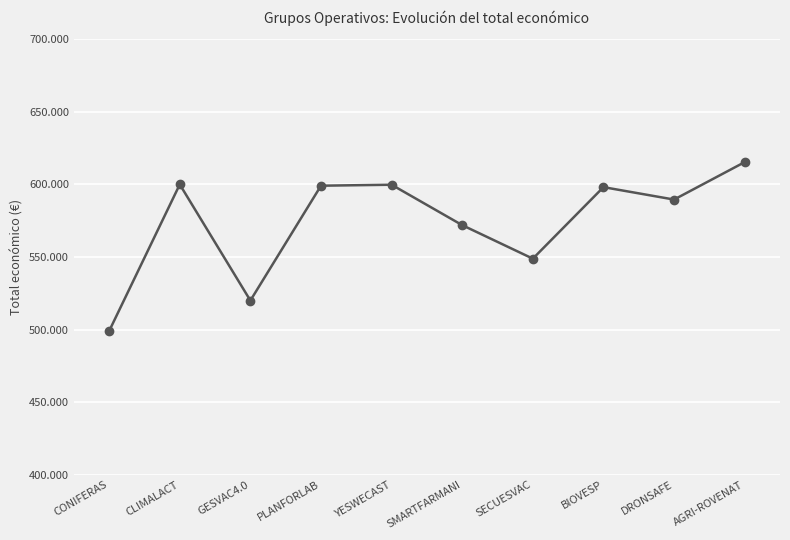

What is the sum of the values at SMARTFARMANI and DRONSAFE?

1161549